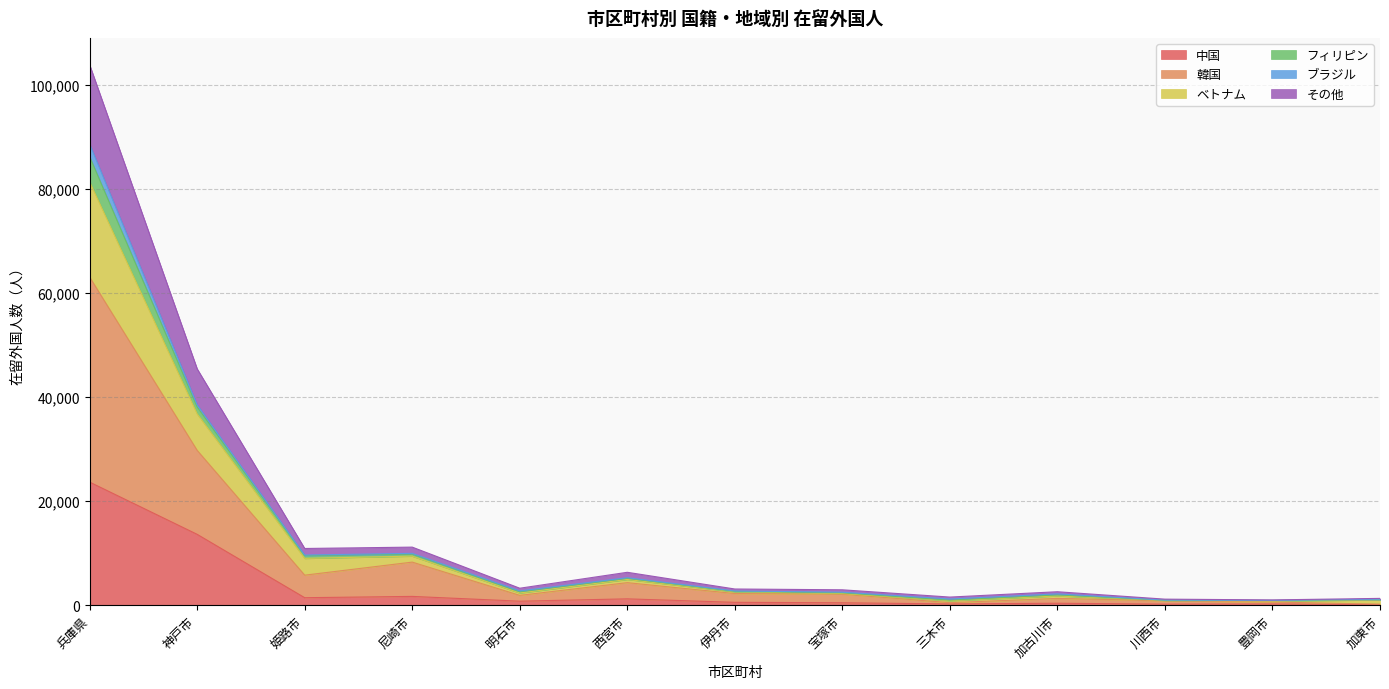

Does the chart display data point markers on the line(s)?

No